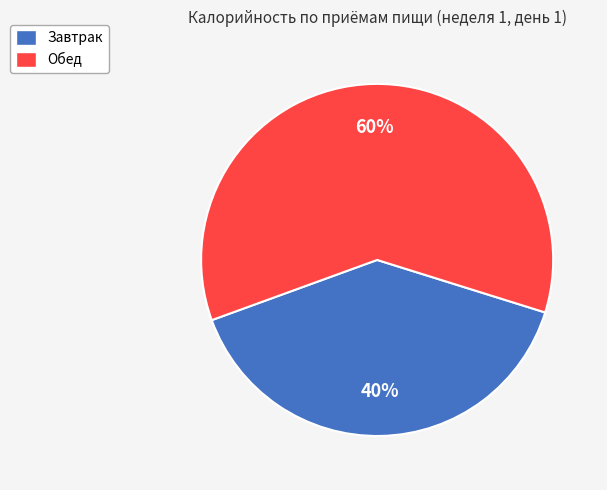

The Завтрак slice represents 15% of the pie. True or false?

False